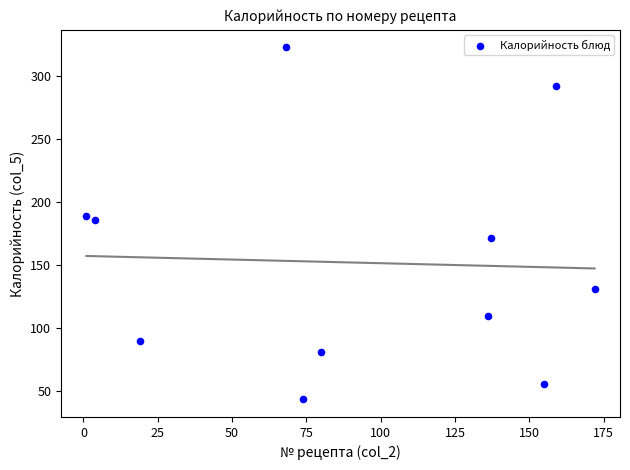

What is the range of X values (max minus min)?

171.0